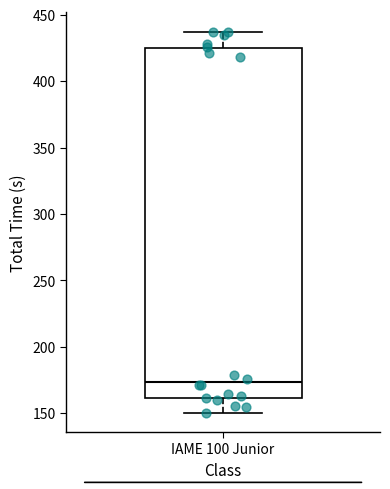

Transcribe this box plot: give where the median line is, the range the box spans, and where the two whiskers end, as read against the y-axis. The values are not printed on the chart, so give them approximately, as read against the axis.

median 175, box 160 to 425, whiskers 150 to 435